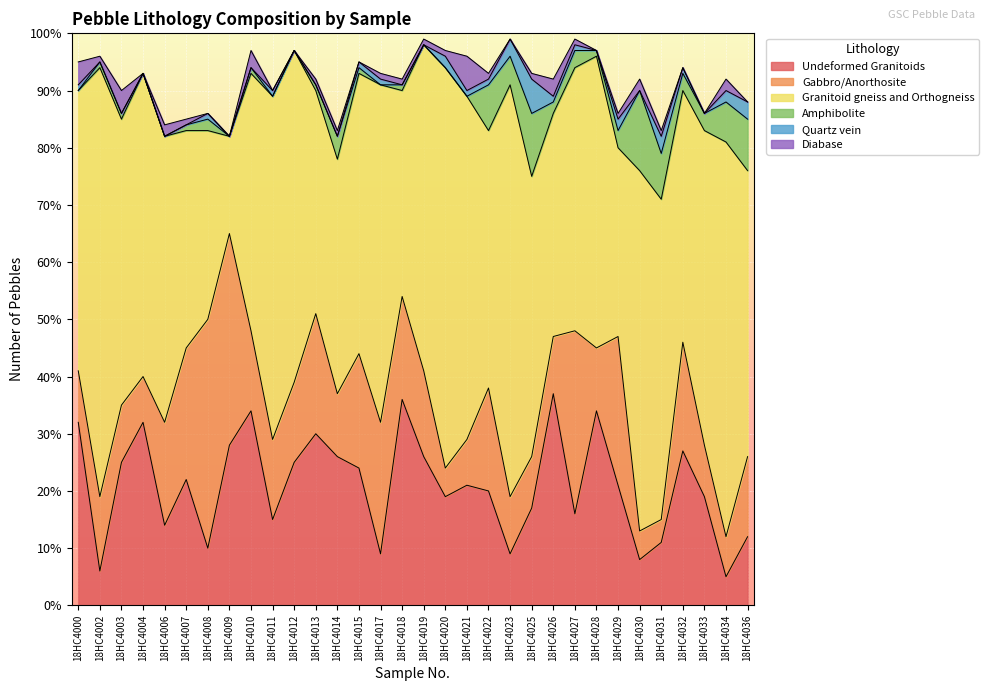

What are all the series names shown in the legend?

Undeformed Granitoids, Gabbro/Anorthosite, Granitoid gneiss and Orthogneiss, Amphibolite, Quartz vein, Diabase